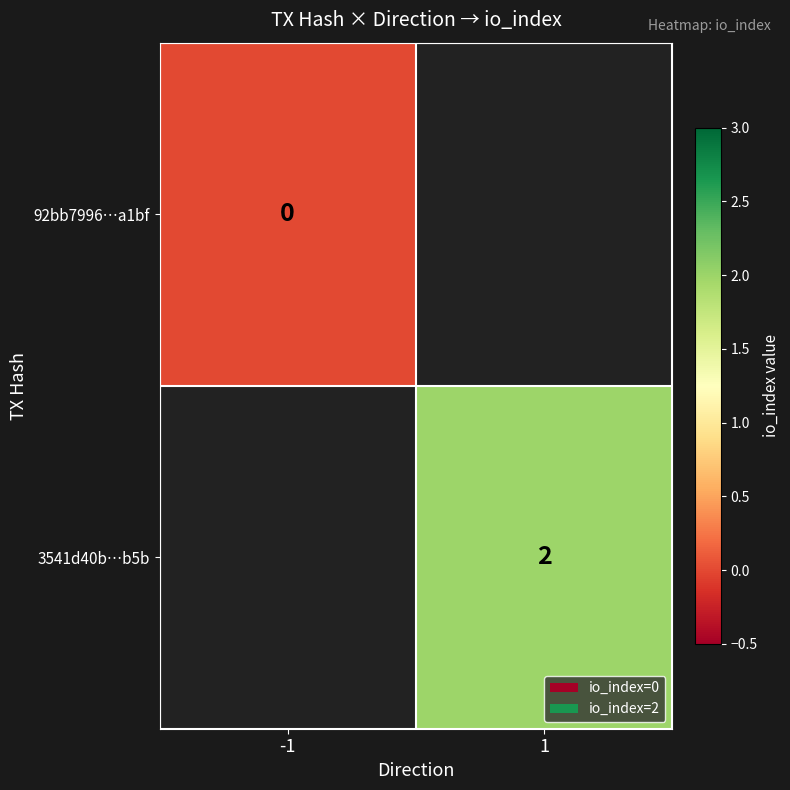

What is the maximum value shown in the chart?

2.0